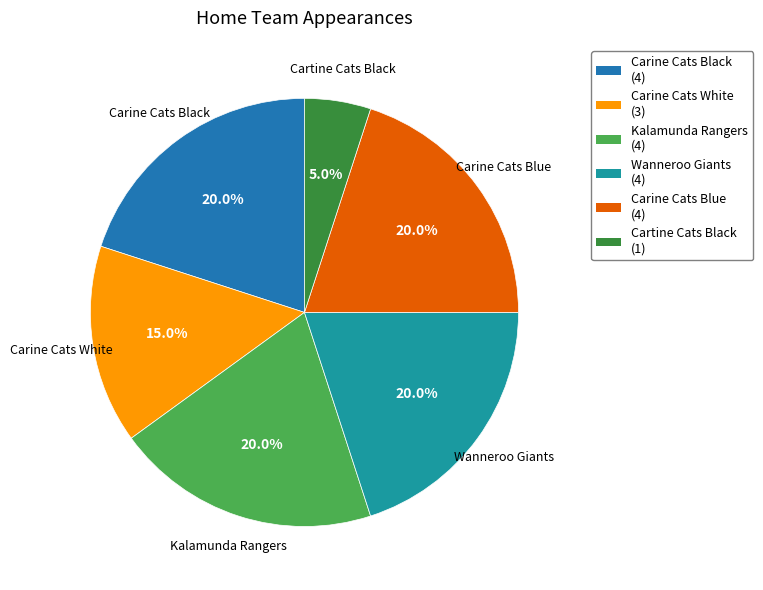

How many segments does this pie chart have?

6